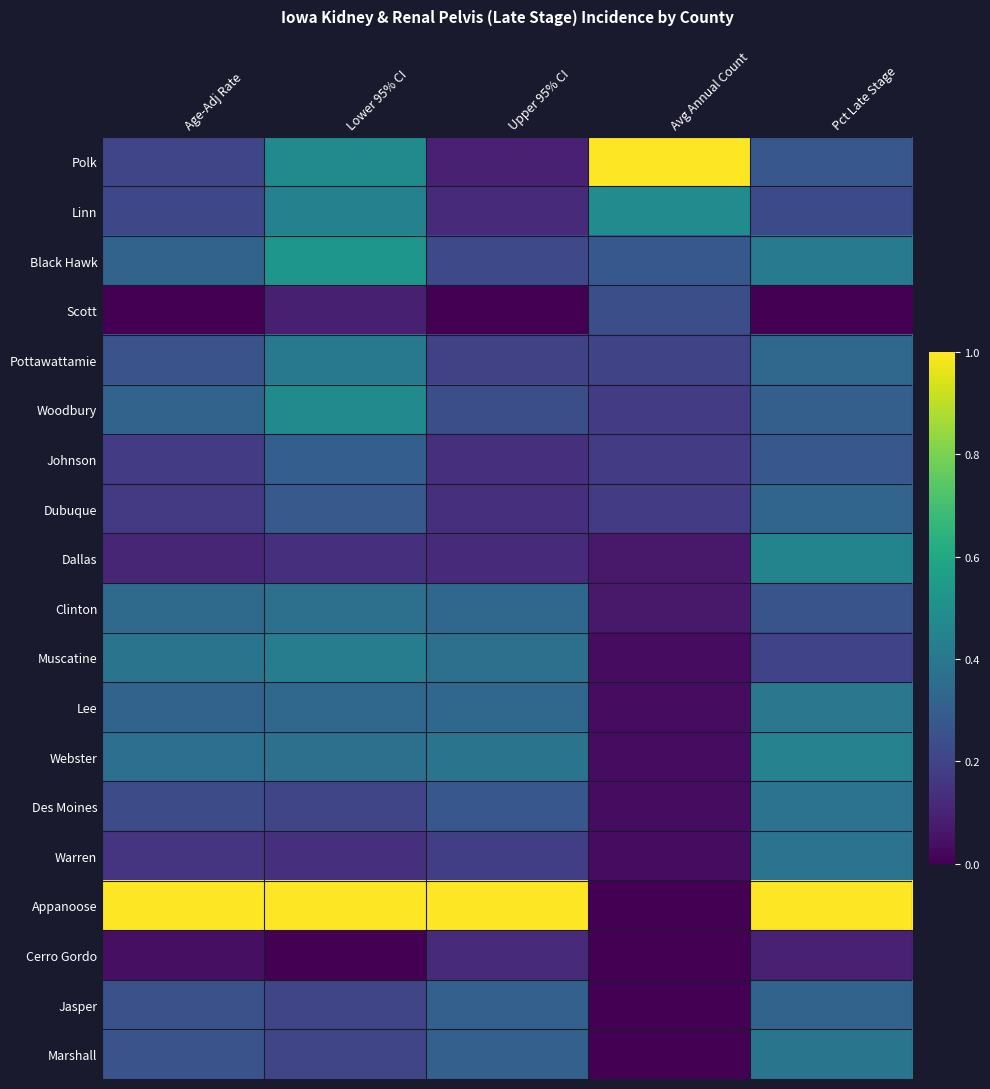

Reading left to right, extract all data points from this chart.

Polk: Age-Adj Rate=0.2	Lower 95% CI=0.5	Upper 95% CI=0.1	Avg Annual Count=1.0	Pct Late Stage=0.3
Linn: Age-Adj Rate=0.2	Lower 95% CI=0.4	Upper 95% CI=0.1	Avg Annual Count=0.5	Pct Late Stage=0.2
Black Hawk: Age-Adj Rate=0.3	Lower 95% CI=0.5	Upper 95% CI=0.2	Avg Annual Count=0.3	Pct Late Stage=0.4
Scott: Age-Adj Rate=0.0	Lower 95% CI=0.1	Upper 95% CI=0.0	Avg Annual Count=0.2	Pct Late Stage=0.0
Pottawattamie: Age-Adj Rate=0.3	Lower 95% CI=0.4	Upper 95% CI=0.2	Avg Annual Count=0.2	Pct Late Stage=0.3
Woodbury: Age-Adj Rate=0.3	Lower 95% CI=0.5	Upper 95% CI=0.2	Avg Annual Count=0.2	Pct Late Stage=0.3
Johnson: Age-Adj Rate=0.2	Lower 95% CI=0.3	Upper 95% CI=0.1	Avg Annual Count=0.2	Pct Late Stage=0.3
Dubuque: Age-Adj Rate=0.2	Lower 95% CI=0.3	Upper 95% CI=0.1	Avg Annual Count=0.2	Pct Late Stage=0.3
Dallas: Age-Adj Rate=0.1	Lower 95% CI=0.1	Upper 95% CI=0.1	Avg Annual Count=0.1	Pct Late Stage=0.5
Clinton: Age-Adj Rate=0.3	Lower 95% CI=0.4	Upper 95% CI=0.3	Avg Annual Count=0.1	Pct Late Stage=0.3
Muscatine: Age-Adj Rate=0.4	Lower 95% CI=0.4	Upper 95% CI=0.4	Avg Annual Count=0.0	Pct Late Stage=0.2
Lee: Age-Adj Rate=0.3	Lower 95% CI=0.3	Upper 95% CI=0.3	Avg Annual Count=0.0	Pct Late Stage=0.4
Webster: Age-Adj Rate=0.4	Lower 95% CI=0.4	Upper 95% CI=0.4	Avg Annual Count=0.0	Pct Late Stage=0.4
Des Moines: Age-Adj Rate=0.2	Lower 95% CI=0.2	Upper 95% CI=0.3	Avg Annual Count=0.0	Pct Late Stage=0.4
Warren: Age-Adj Rate=0.1	Lower 95% CI=0.1	Upper 95% CI=0.2	Avg Annual Count=0.0	Pct Late Stage=0.4
Appanoose: Age-Adj Rate=1.0	Lower 95% CI=1.0	Upper 95% CI=1.0	Avg Annual Count=0.0	Pct Late Stage=1.0
Cerro Gordo: Age-Adj Rate=0.0	Lower 95% CI=0.0	Upper 95% CI=0.1	Avg Annual Count=0.0	Pct Late Stage=0.1
Jasper: Age-Adj Rate=0.2	Lower 95% CI=0.2	Upper 95% CI=0.3	Avg Annual Count=0.0	Pct Late Stage=0.3
Marshall: Age-Adj Rate=0.3	Lower 95% CI=0.2	Upper 95% CI=0.3	Avg Annual Count=0.0	Pct Late Stage=0.4